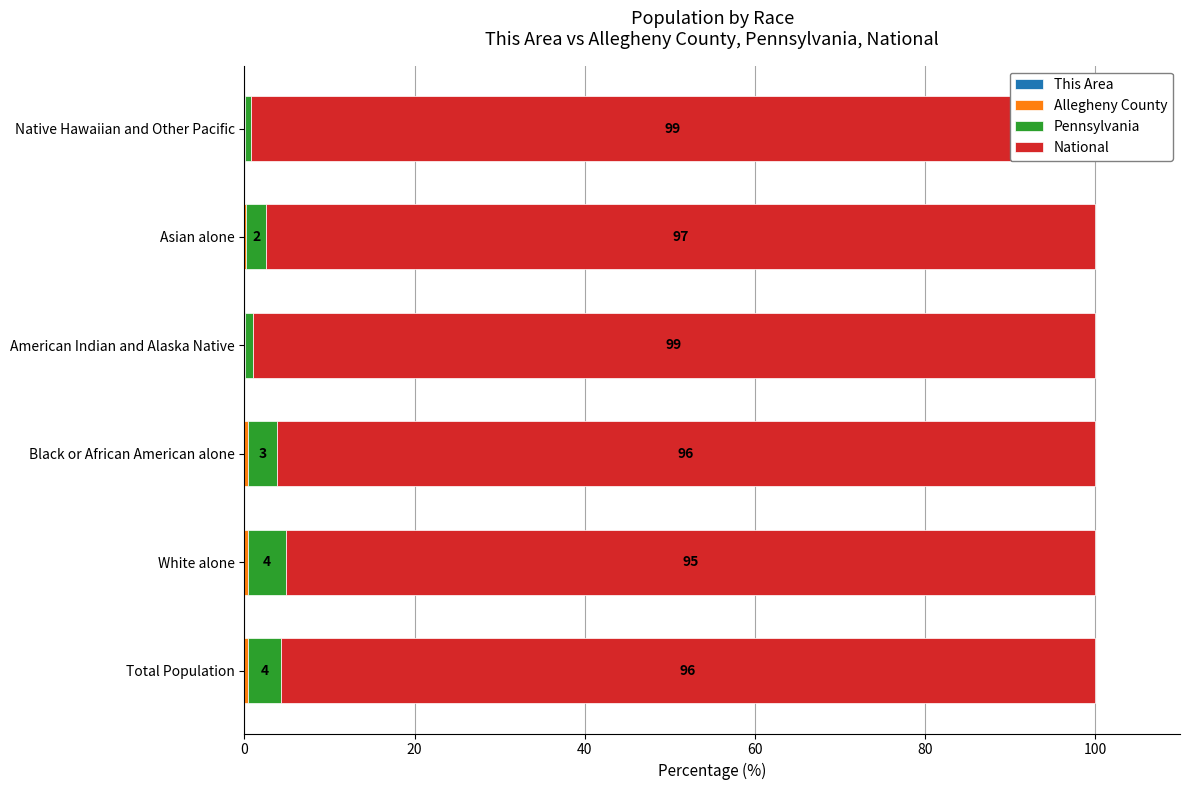

Is it true that Allegheny County equals 0.2 at Total Population?

False